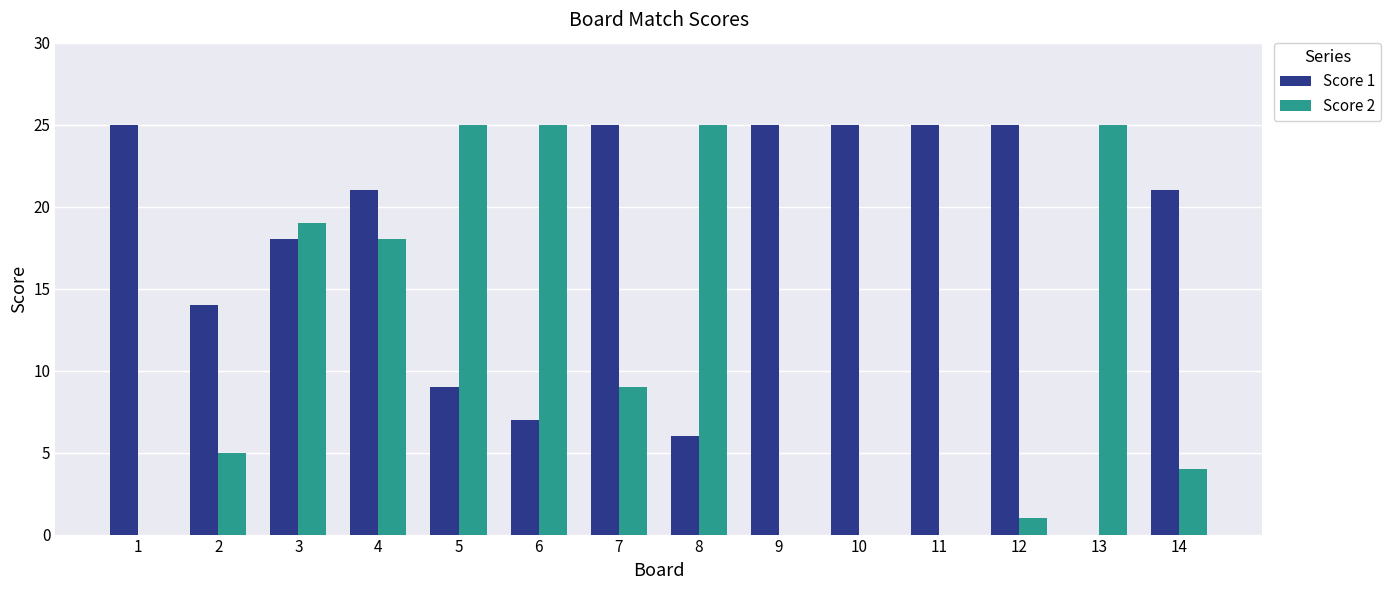

Count the number of data series in this chart.

2